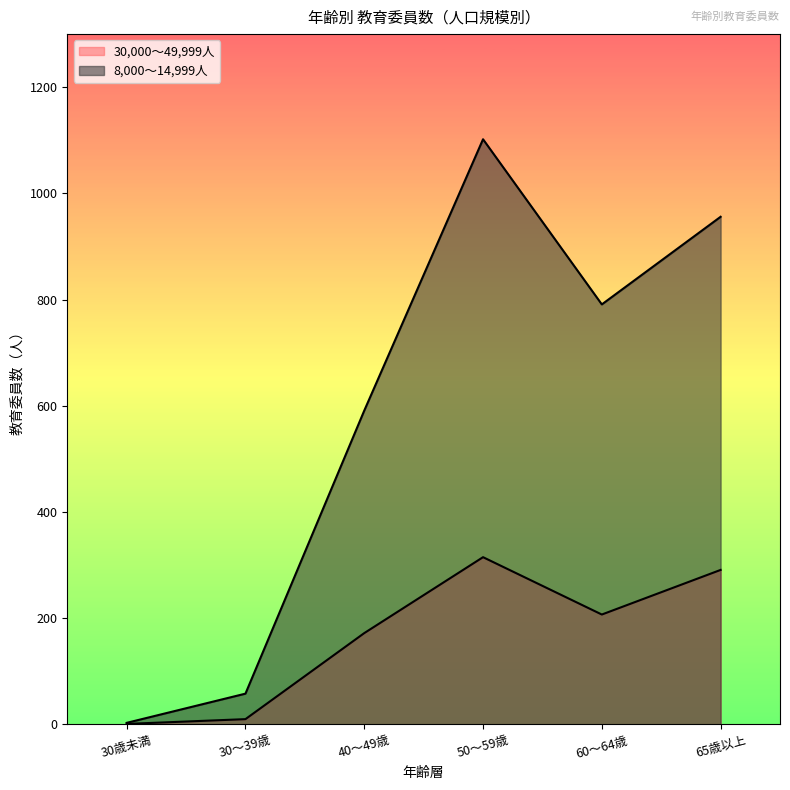

What is the difference between the highest and lowest values at 40～49歳?

419